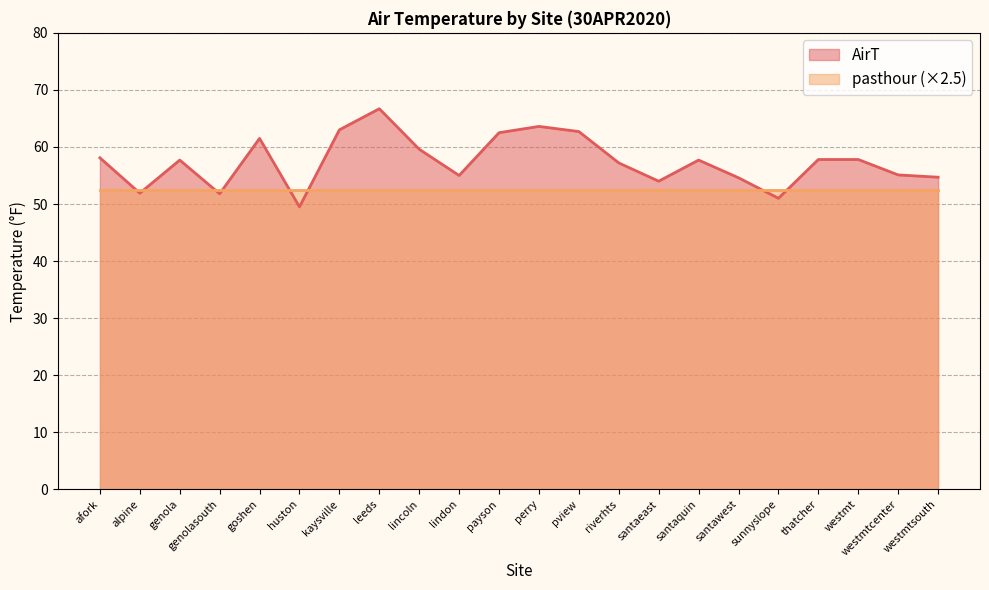

True or false: the data shows 75.6 at afork.

False